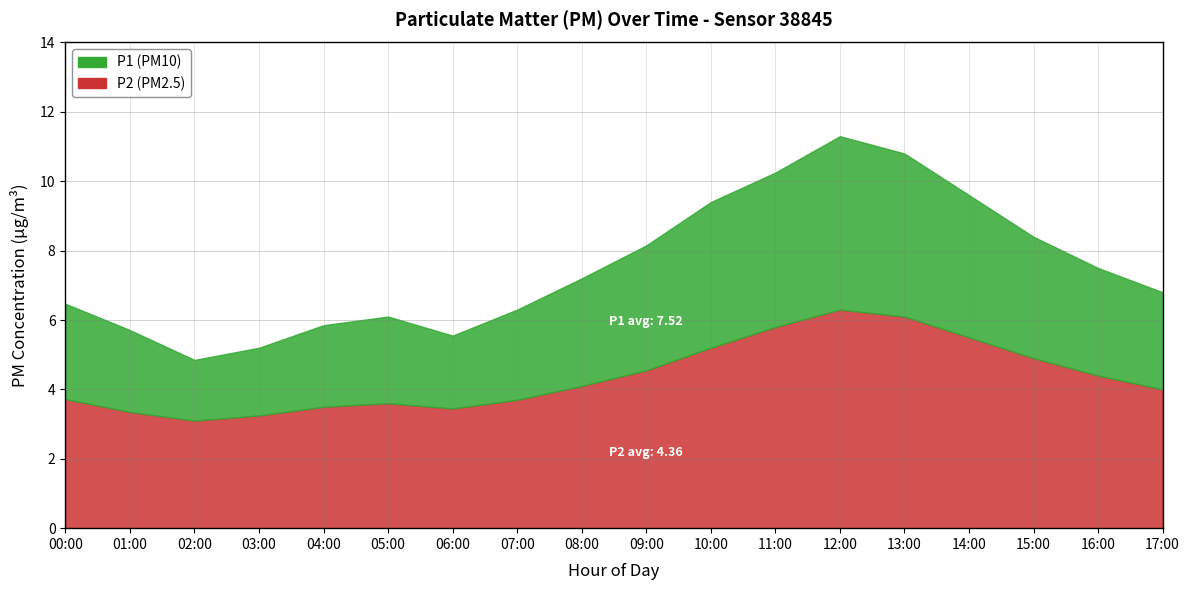

How many values in the P1 series are below 7?

9